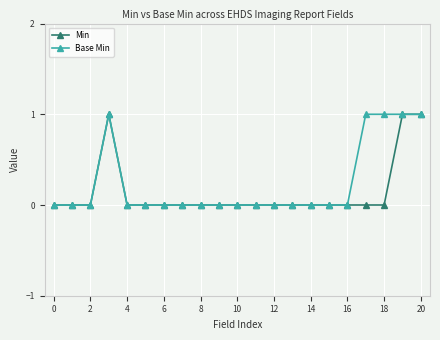

What is the value of the Base Min point at the 18th from the left?

1